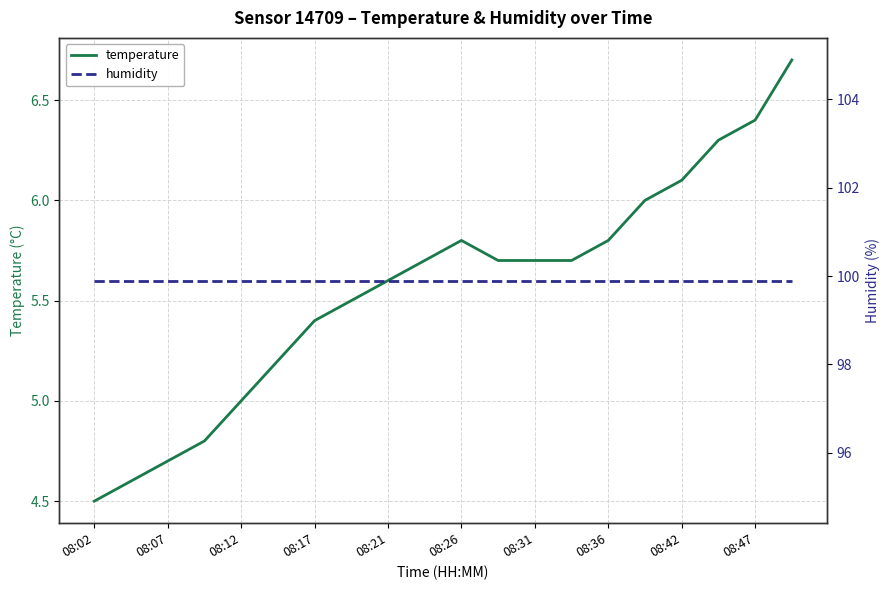

The value of humidity at 15 is 40.4. True or false?

False